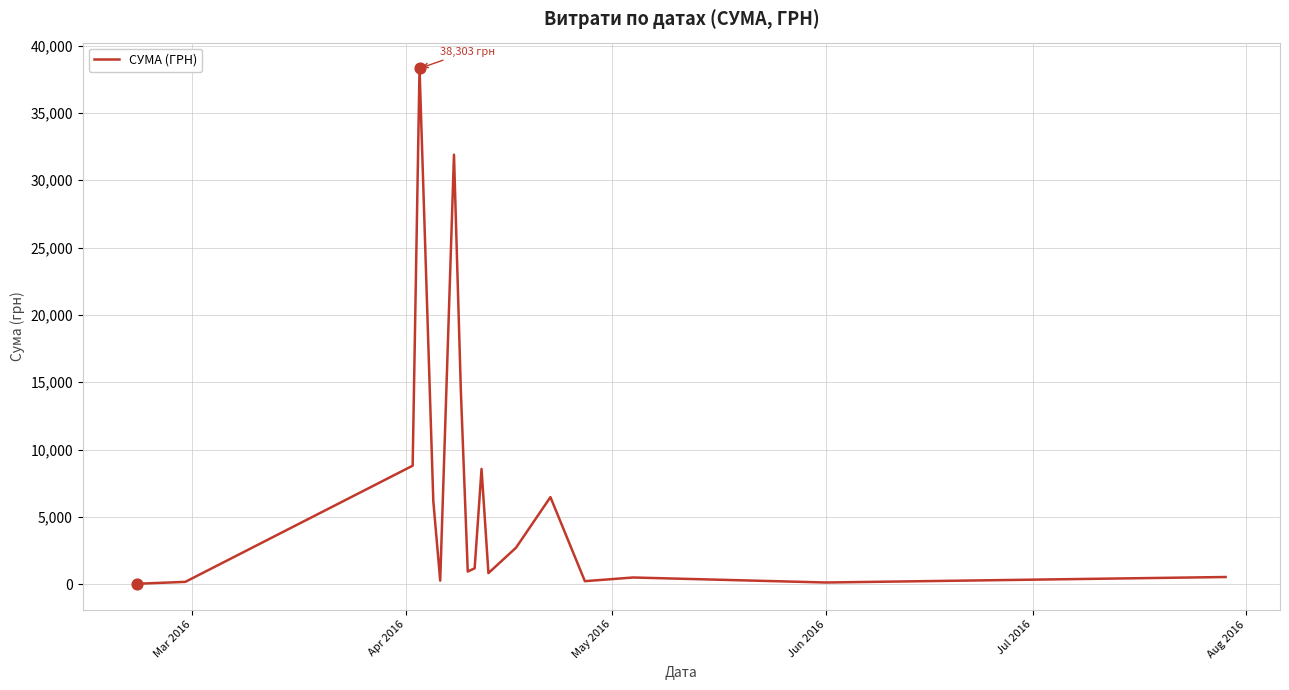

What is the greatest value displayed?

38303.0